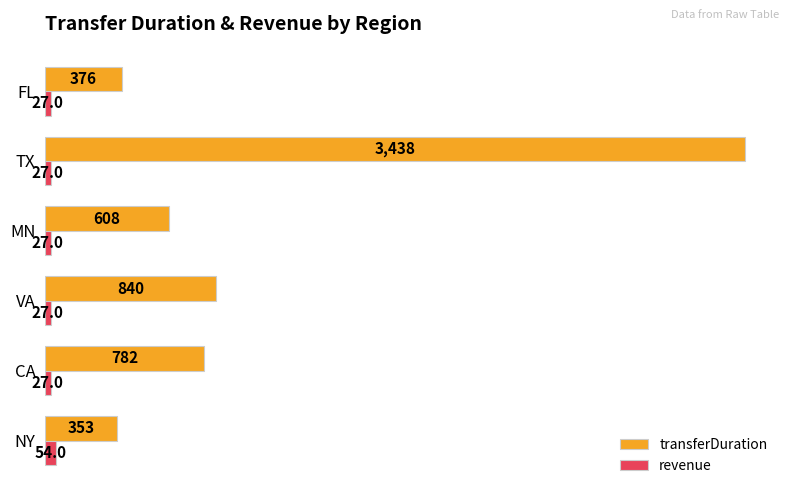

What is the approximate value of transferDuration at VA?

840